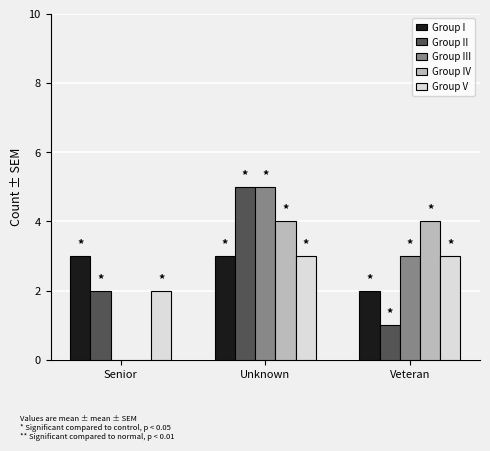

How many distinct data groups are displayed?

5